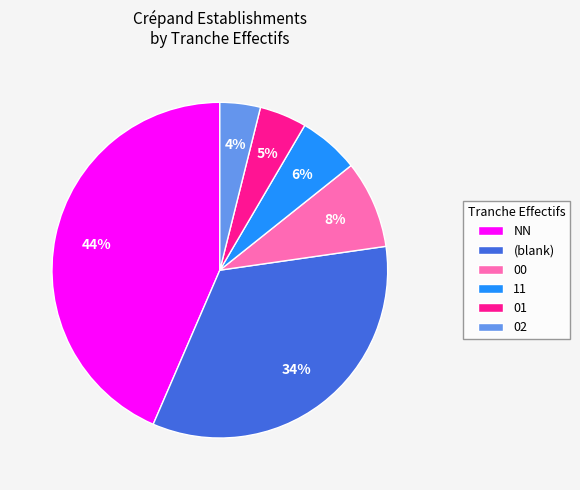

What percentage is the 11 slice, to the nearest percent?

6%